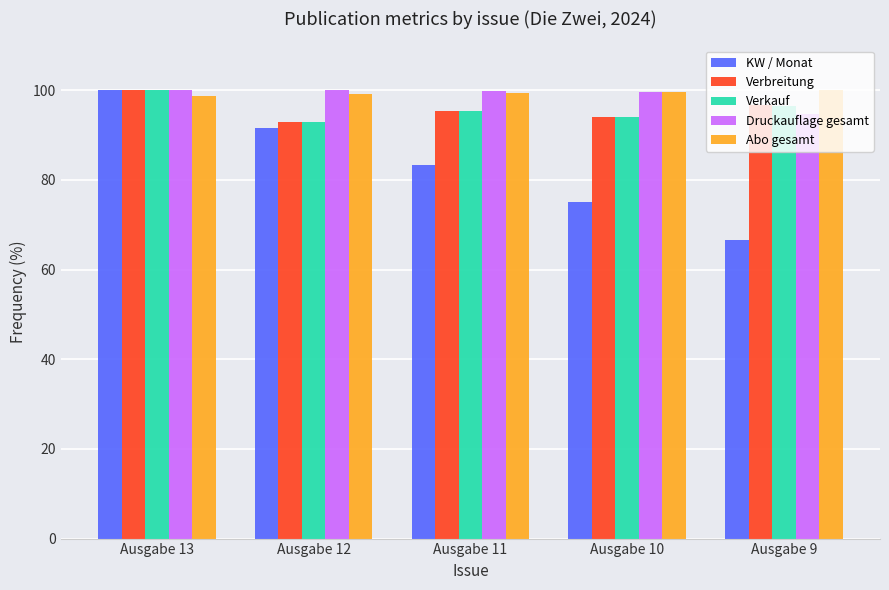

What is the total value across all series at Ausgabe 9?

454.6